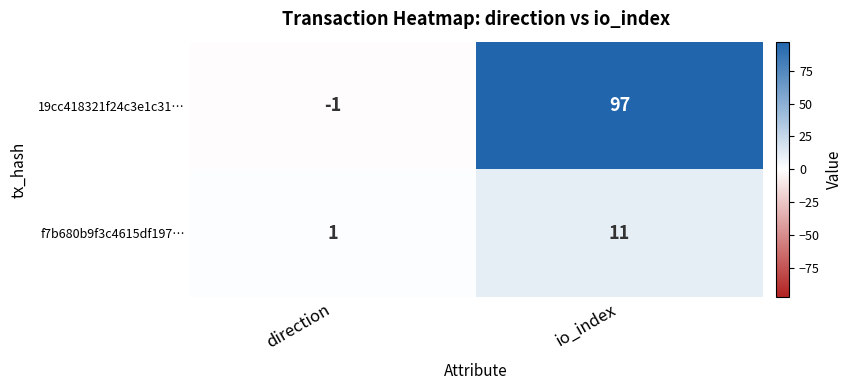

What is the total value across all series at io_index?

108